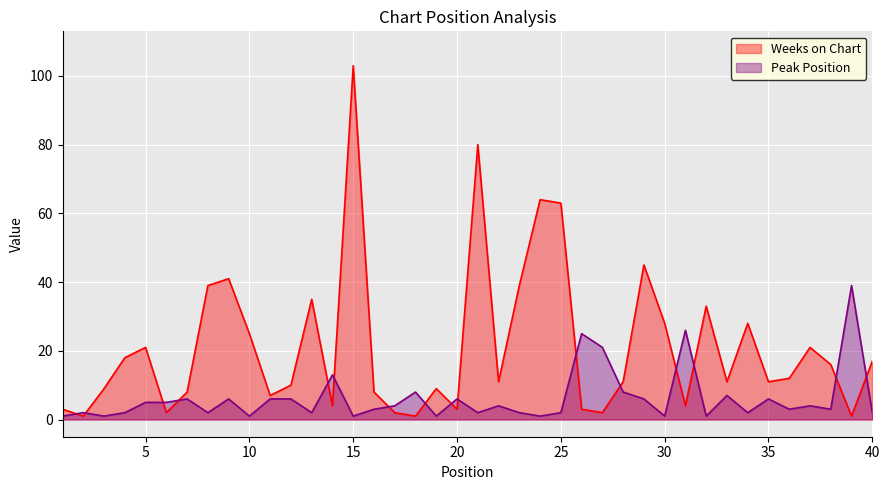

What is the value of the Peak Position point at the 38th from the left?

3